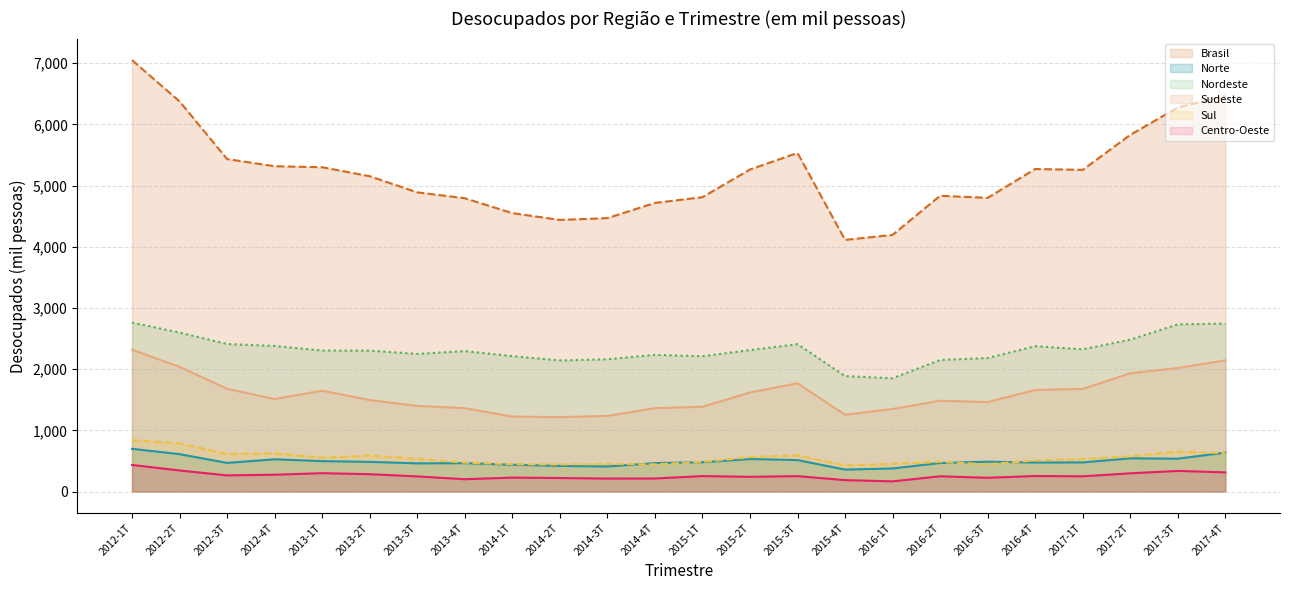

What are all the series names shown in the legend?

Brasil, Norte, Nordeste, Sudeste, Sul, Centro-Oeste